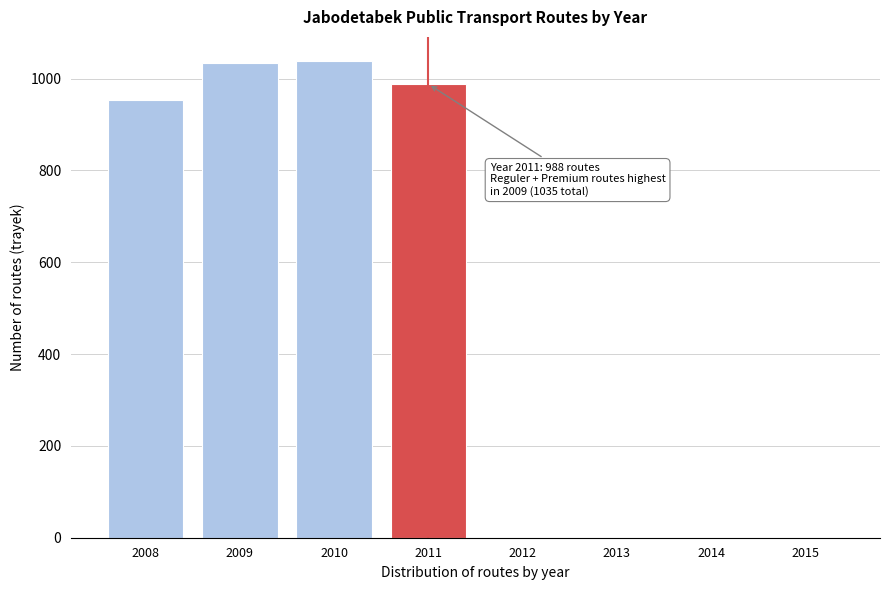

What is the sum of the values at 2015 and 2011?

988